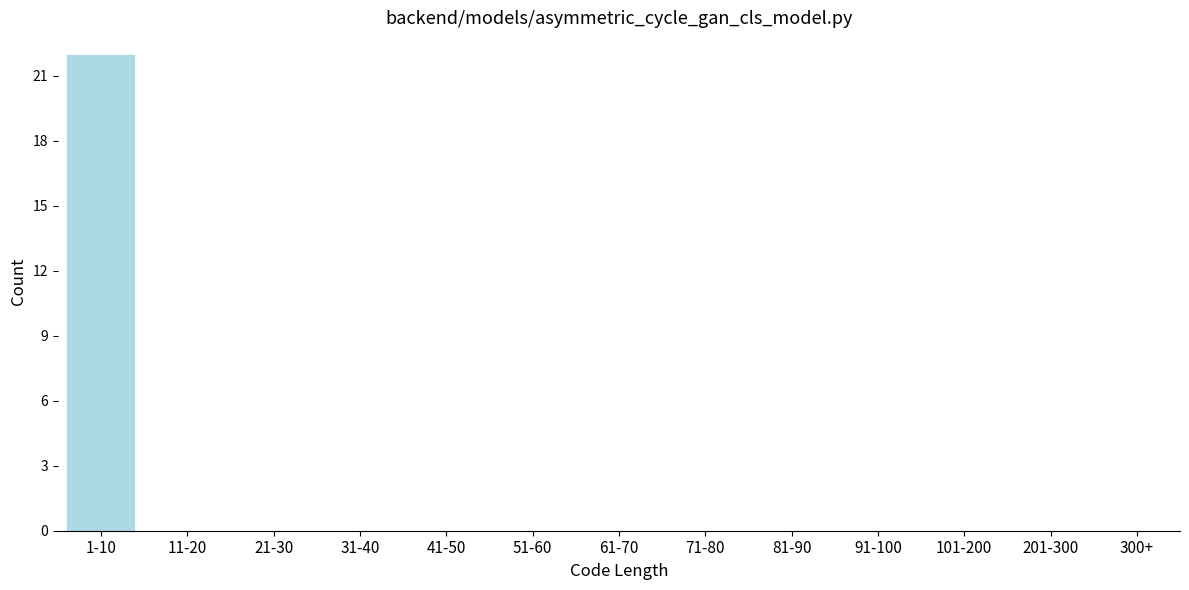

Reading left to right, list all the values displayed in this chart.

1-10=22	11-20=0	21-30=0	31-40=0	41-50=0	51-60=0	61-70=0	71-80=0	81-90=0	91-100=0	101-200=0	201-300=0	300+=0